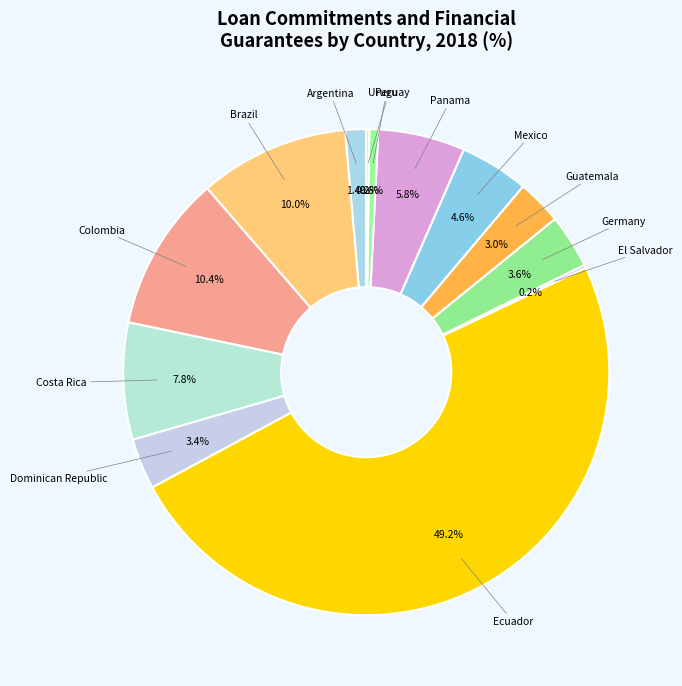

Rank the categories by value from lowest to highest.

El Salvador, Uruguay, Peru, Argentina, Guatemala, Dominican Republic, Germany, Mexico, Panama, Costa Rica, Brazil, Colombia, Ecuador